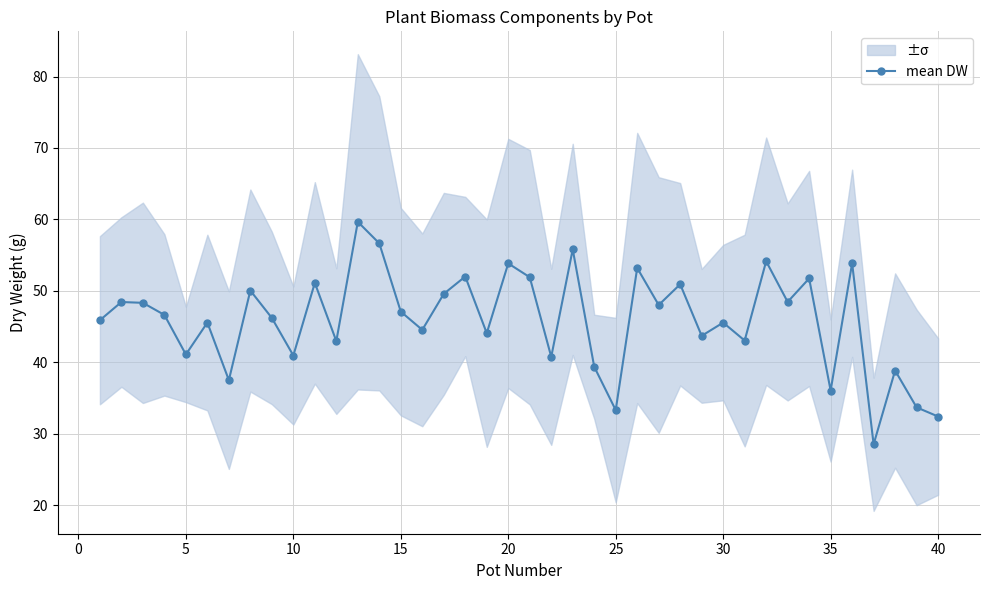

At which category does mean DW reach its first local valley?

5